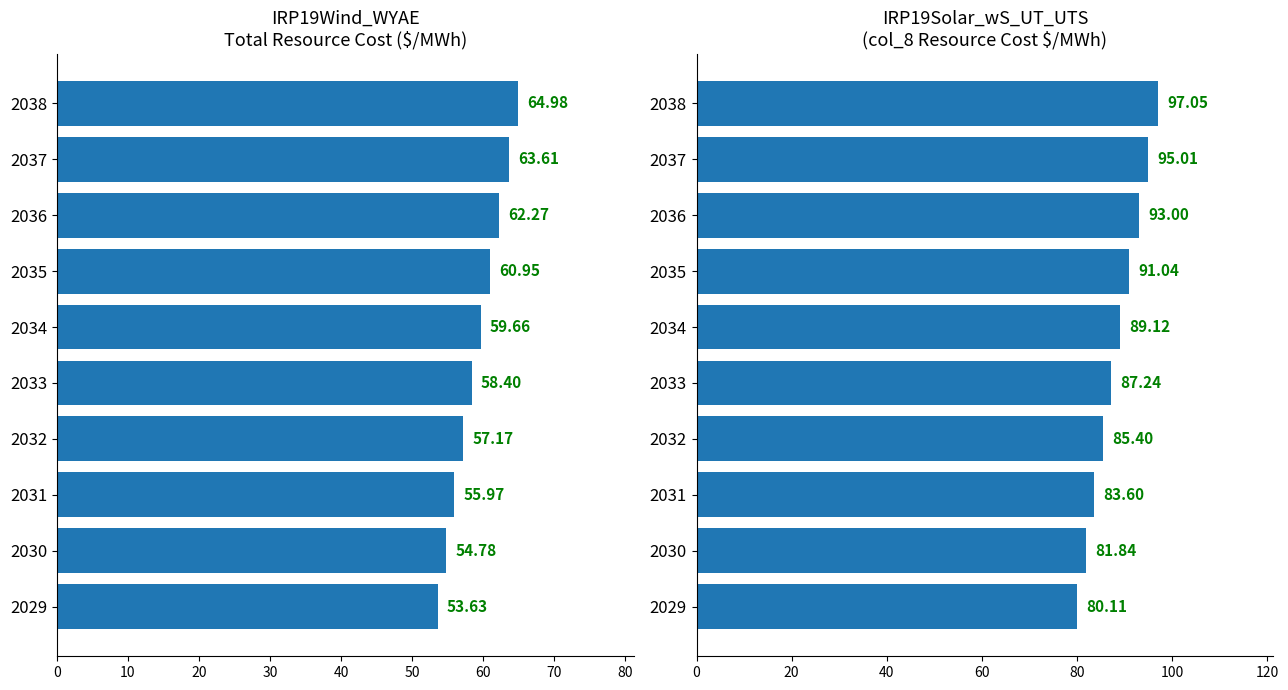

What is the value of the IRP19Wind_WYAE (Total Resource Cost $/MWh) bar at the 6th from the left?

59.7